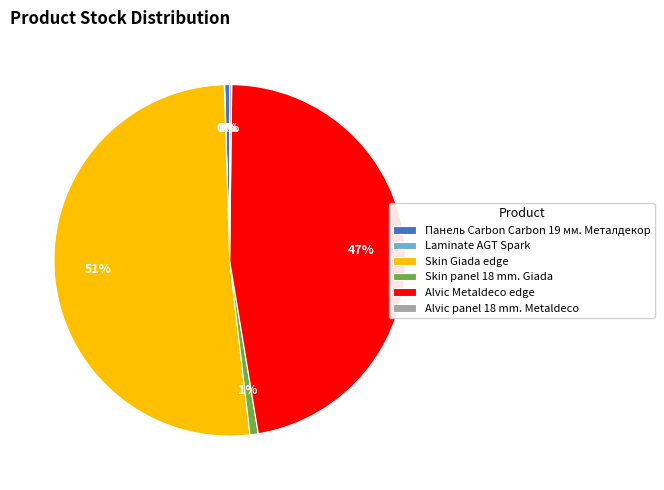

Do Панель Carbon Carbon 19 мм. Металдекор and Alvic Metaldeco edge together represent more than half of the pie?

No